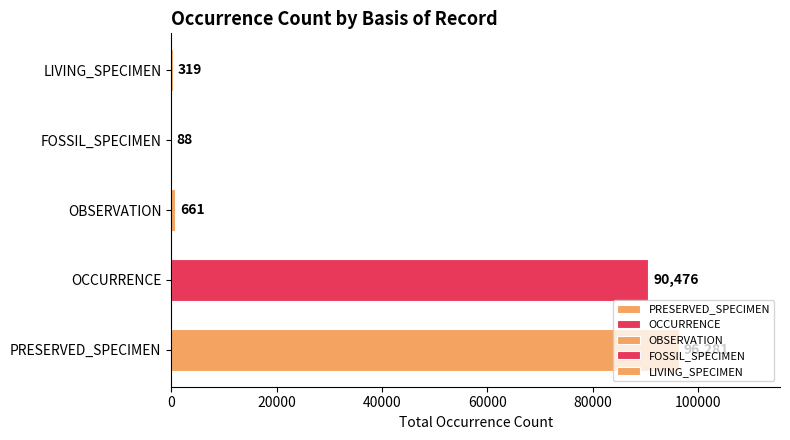

The chart shows a value of 319 at LIVING_SPECIMEN. True or false?

True